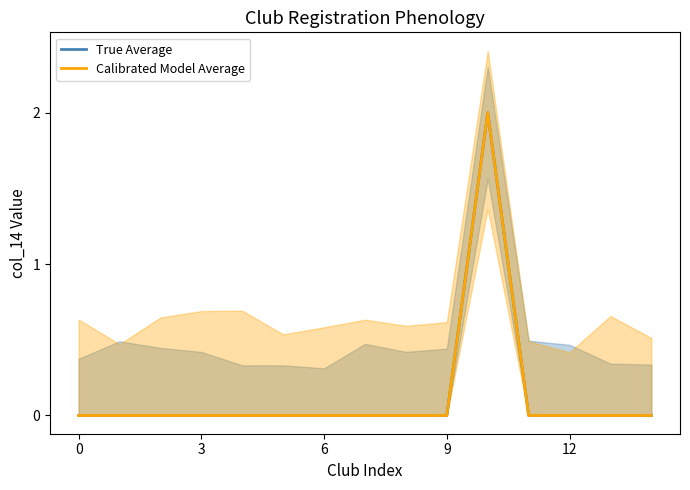

At 14, list the series in order from smallest to largest.

True Average, Calibrated Model Average